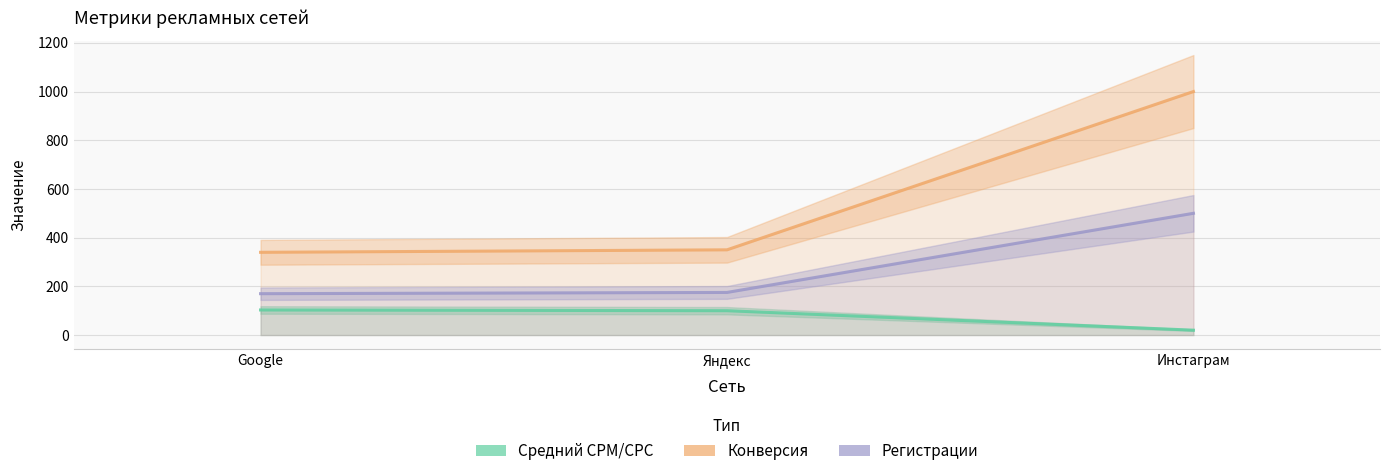

How many series are shown in this chart?

3